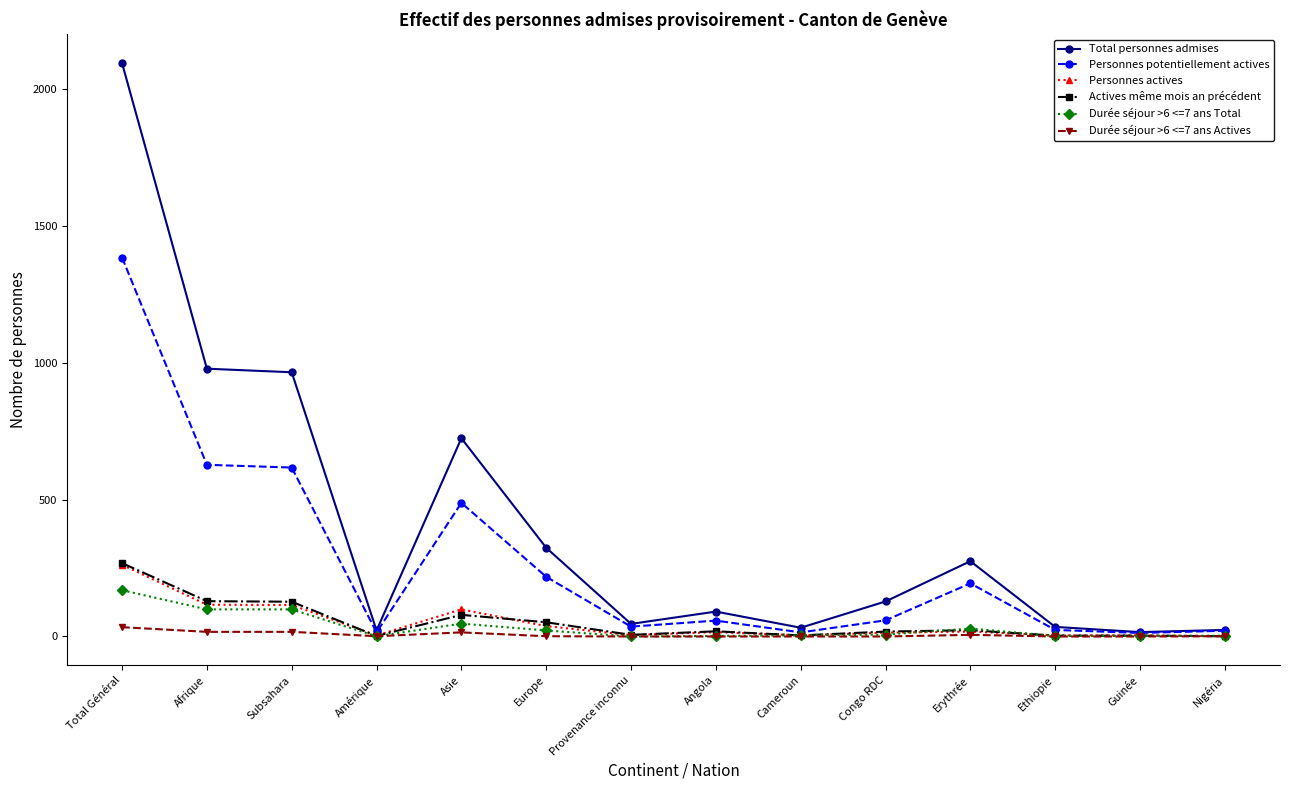

At which category is the sum across all series the highest?

Total Général